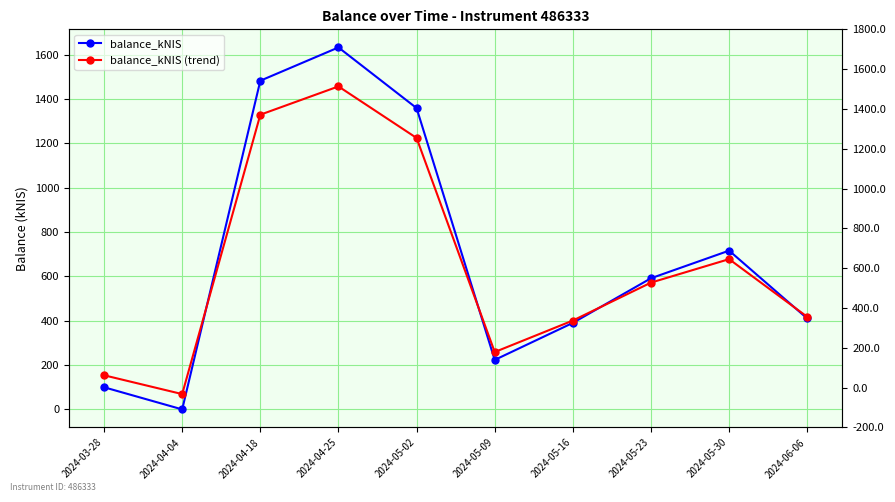

What is the label of the 9th point from the right?

2024-04-04